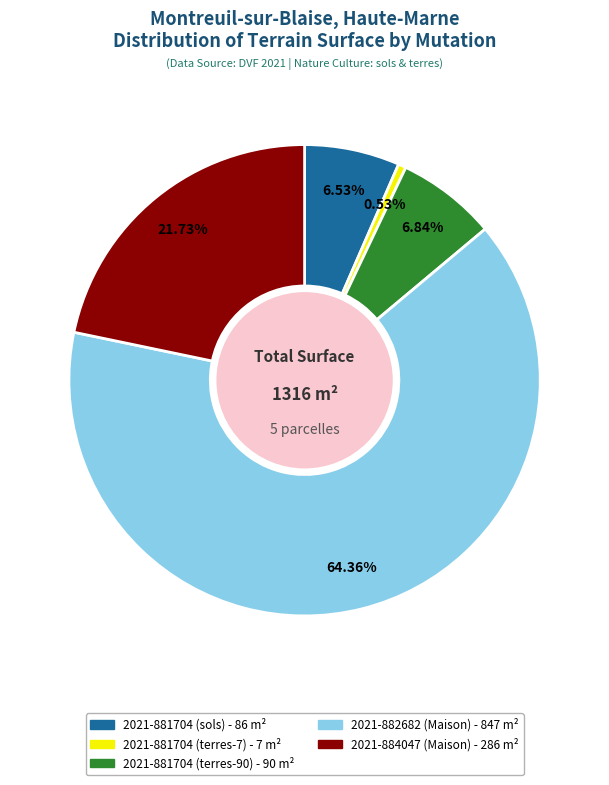

To the nearest percent, what percentage of the pie is 2021-881704 (terres-7)?

1%